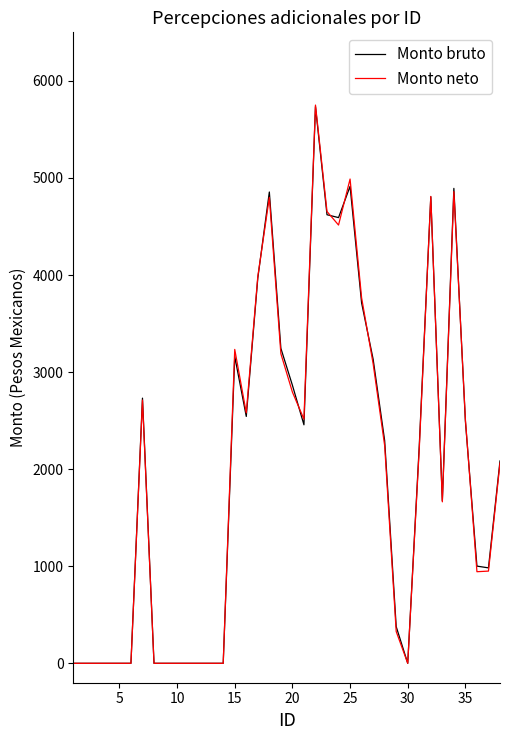

Which series has the widest spread of values?

Monto neto